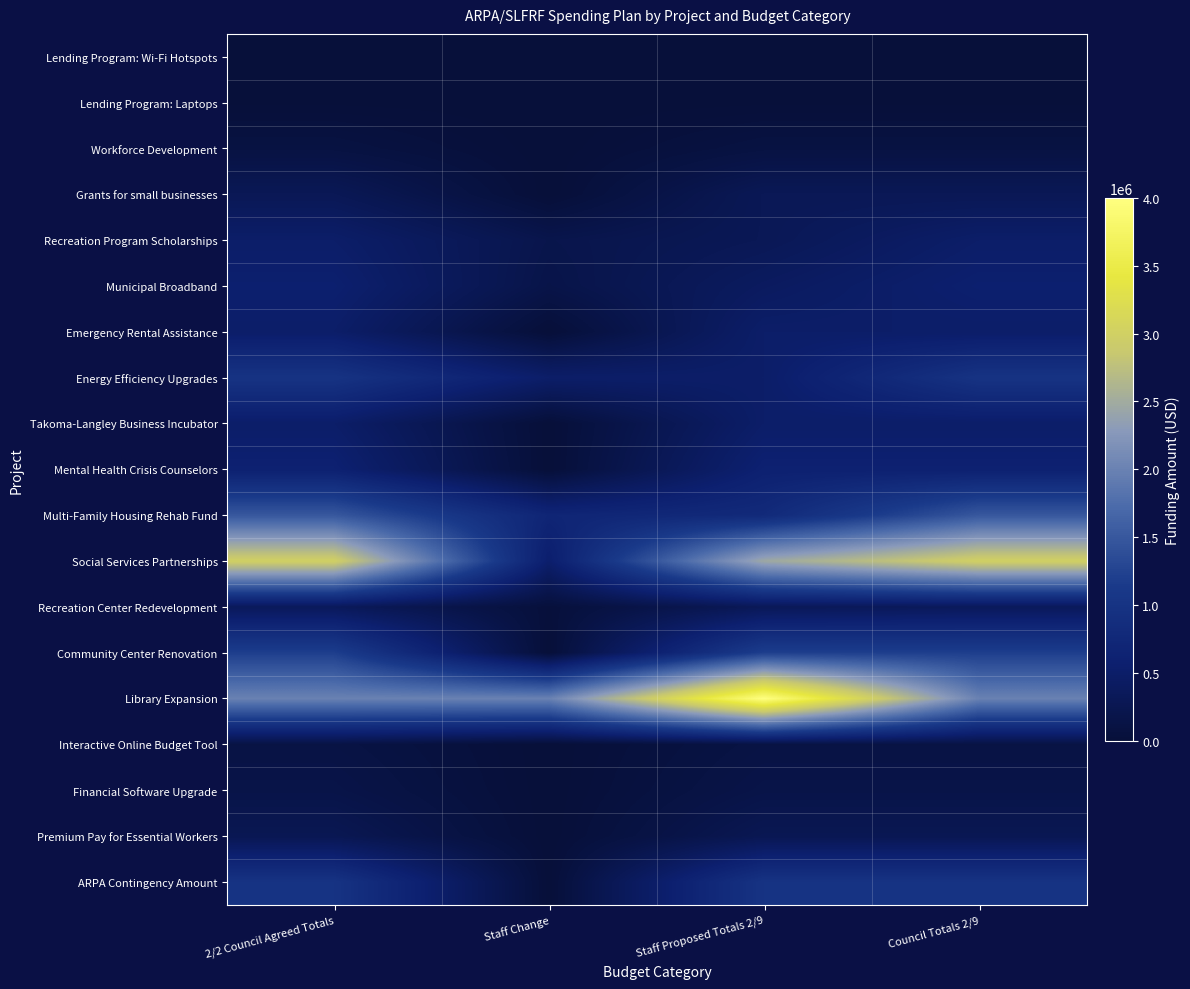

Reading left to right, transcribe all the data shown in this chart.

Lending Program: Wi-Fi Hotspots: 2/2 Council Agreed Totals=3000	Staff Change=0	Staff Proposed Totals 2/9=3000	Council Totals 2/9=3000
Lending Program: Laptops: 2/2 Council Agreed Totals=11000	Staff Change=0	Staff Proposed Totals 2/9=11000	Council Totals 2/9=11000
Workforce Development: 2/2 Council Agreed Totals=100000	Staff Change=0	Staff Proposed Totals 2/9=100000	Council Totals 2/9=100000
Grants for small businesses: 2/2 Council Agreed Totals=300000	Staff Change=0	Staff Proposed Totals 2/9=300000	Council Totals 2/9=300000
Recreation Program Scholarships: 2/2 Council Agreed Totals=500000	Staff Change=200000	Staff Proposed Totals 2/9=300000	Council Totals 2/9=500000
Municipal Broadband: 2/2 Council Agreed Totals=568243	Staff Change=168243	Staff Proposed Totals 2/9=400000	Council Totals 2/9=568243
Emergency Rental Assistance: 2/2 Council Agreed Totals=500000	Staff Change=0	Staff Proposed Totals 2/9=500000	Council Totals 2/9=500000
Energy Efficiency Upgrades: 2/2 Council Agreed Totals=1000000	Staff Change=500000	Staff Proposed Totals 2/9=500000	Council Totals 2/9=1000000
Takoma-Langley Business Incubator: 2/2 Council Agreed Totals=500000	Staff Change=0	Staff Proposed Totals 2/9=500000	Council Totals 2/9=500000
Mental Health Crisis Counselors: 2/2 Council Agreed Totals=600000	Staff Change=0	Staff Proposed Totals 2/9=600000	Council Totals 2/9=600000
Multi-Family Housing Rehab Fund: 2/2 Council Agreed Totals=1500000	Staff Change=700000	Staff Proposed Totals 2/9=800000	Council Totals 2/9=1500000
Social Services Partnerships: 2/2 Council Agreed Totals=3000000	Staff Change=536275	Staff Proposed Totals 2/9=2463725	Council Totals 2/9=3000000
Recreation Center Redevelopment: 2/2 Council Agreed Totals=350000	Staff Change=30000	Staff Proposed Totals 2/9=320000	Council Totals 2/9=350000
Community Center Renovation: 2/2 Council Agreed Totals=1200000	Staff Change=0	Staff Proposed Totals 2/9=1200000	Council Totals 2/9=1200000
Library Expansion: 2/2 Council Agreed Totals=2000000	Staff Change=2000000	Staff Proposed Totals 2/9=4000000	Council Totals 2/9=2000000
Interactive Online Budget Tool: 2/2 Council Agreed Totals=124000	Staff Change=0	Staff Proposed Totals 2/9=124000	Council Totals 2/9=124000
Financial Software Upgrade: 2/2 Council Agreed Totals=165000	Staff Change=0	Staff Proposed Totals 2/9=165000	Council Totals 2/9=165000
Premium Pay for Essential Workers: 2/2 Council Agreed Totals=272000	Staff Change=0	Staff Proposed Totals 2/9=272000	Council Totals 2/9=272000
ARPA Contingency Amount: 2/2 Council Agreed Totals=1001857	Staff Change=1757	Staff Proposed Totals 2/9=1000100	Council Totals 2/9=1001857